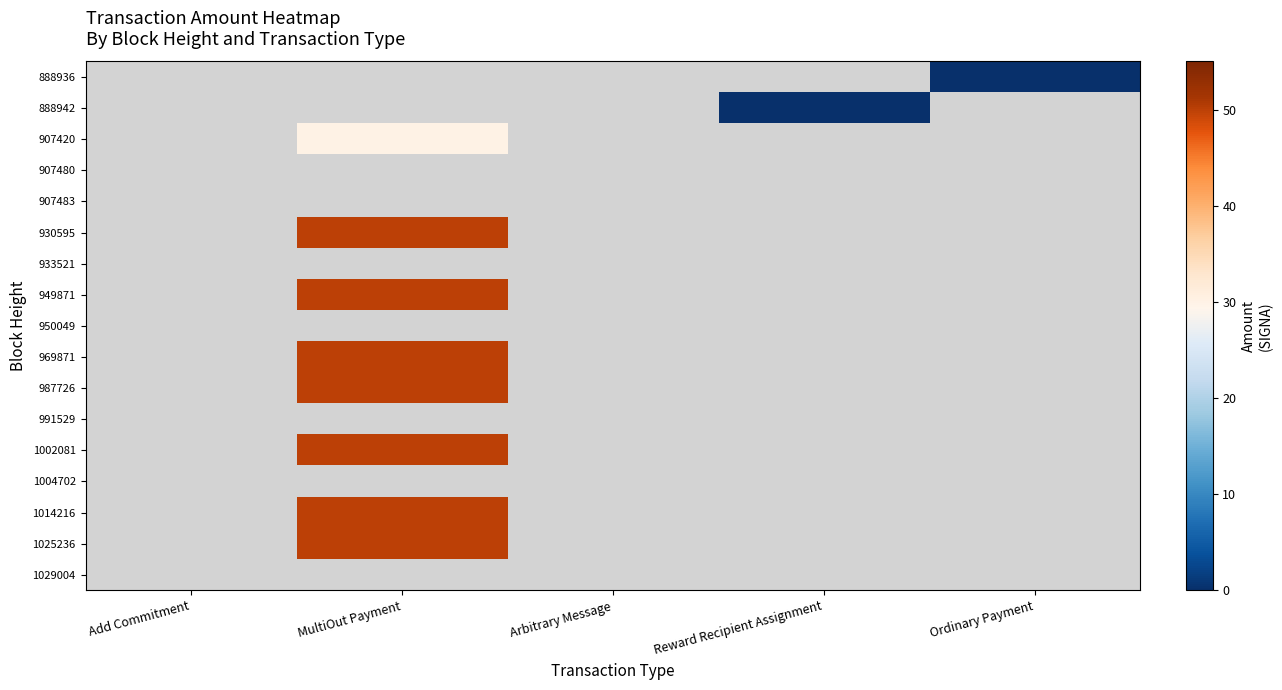

What is the maximum value shown in the chart?

50.0